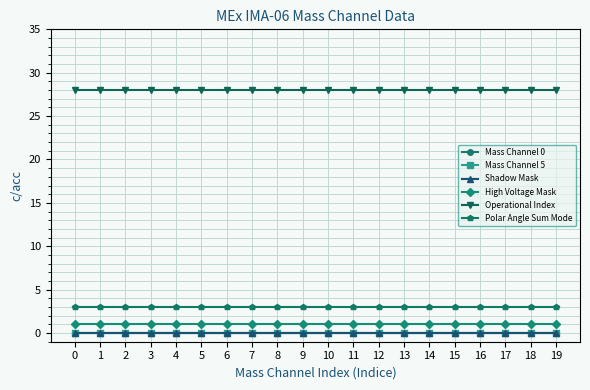

What is the sum of all Operational Index values?

560